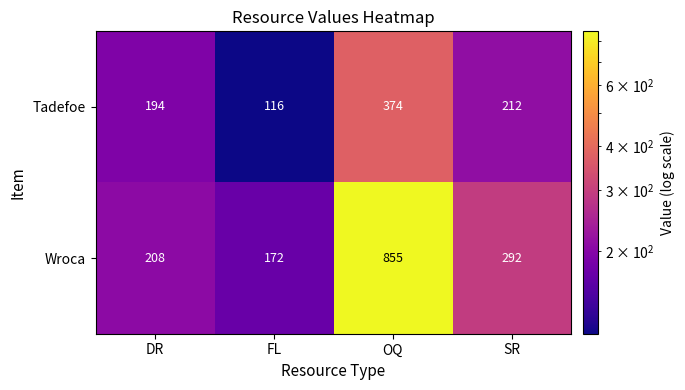

Where does the Tadefoe series first go above 212?

OQ